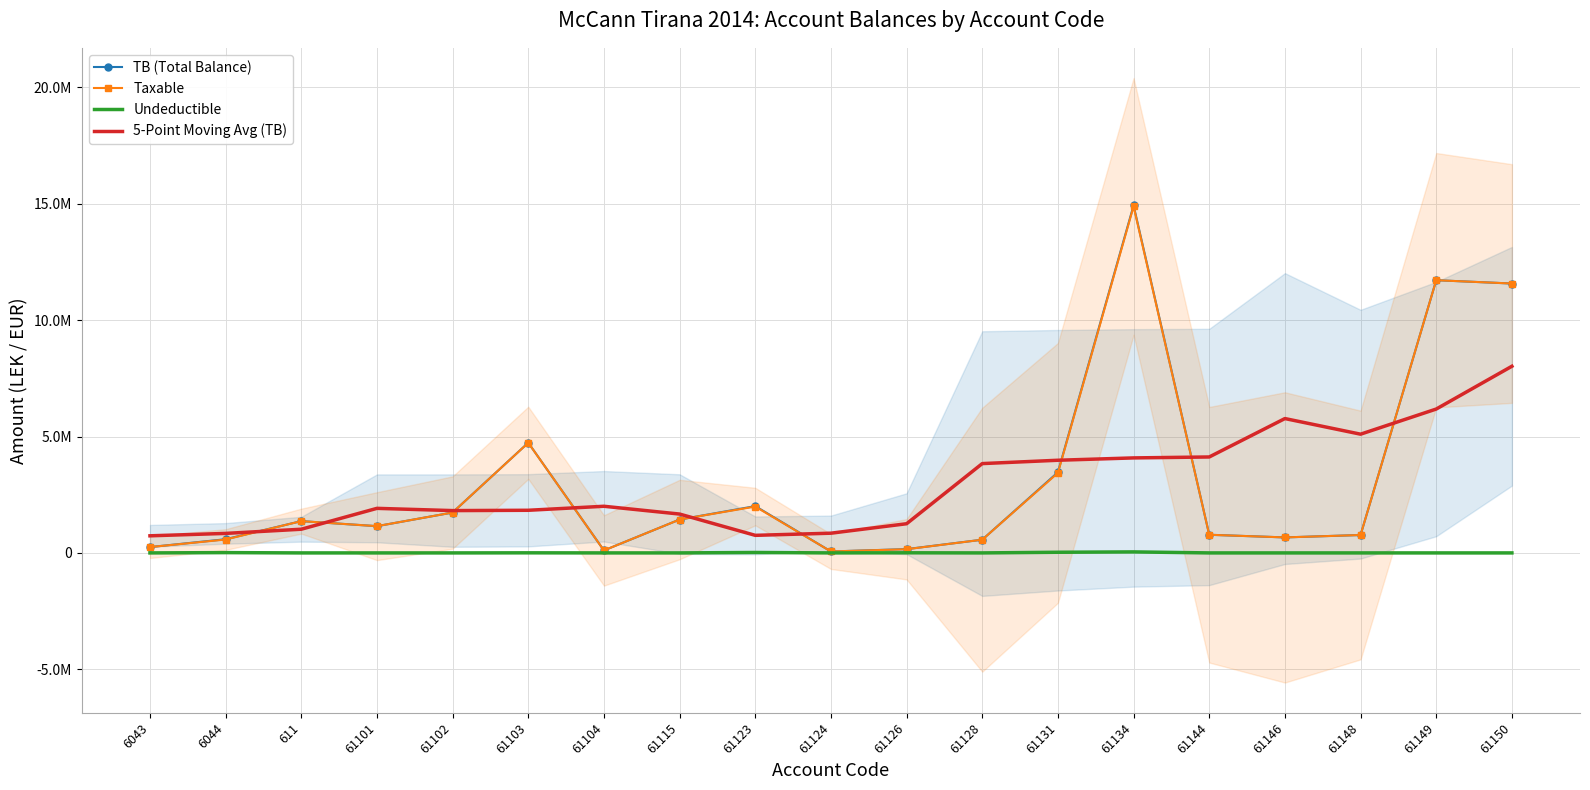

True or false: 5-Point Moving Avg (TB) has more than 0 points higher than both neighbors.

True